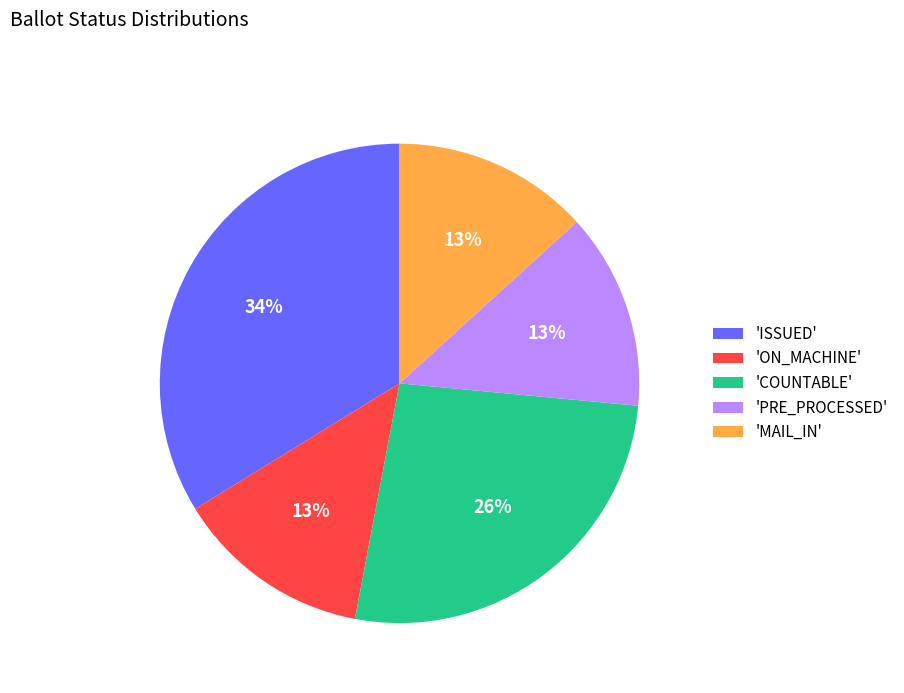

How many segments does this pie chart have?

5